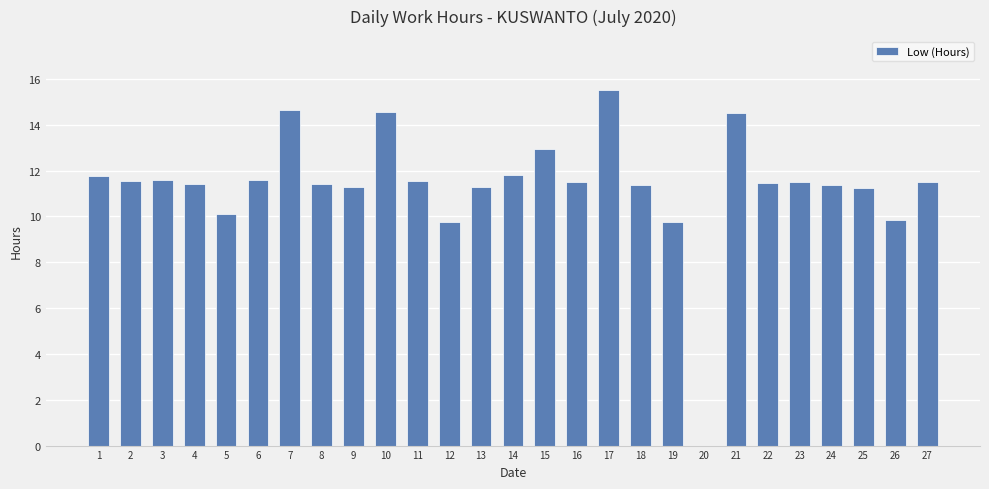

What is the maximum value shown in the chart?

15.5